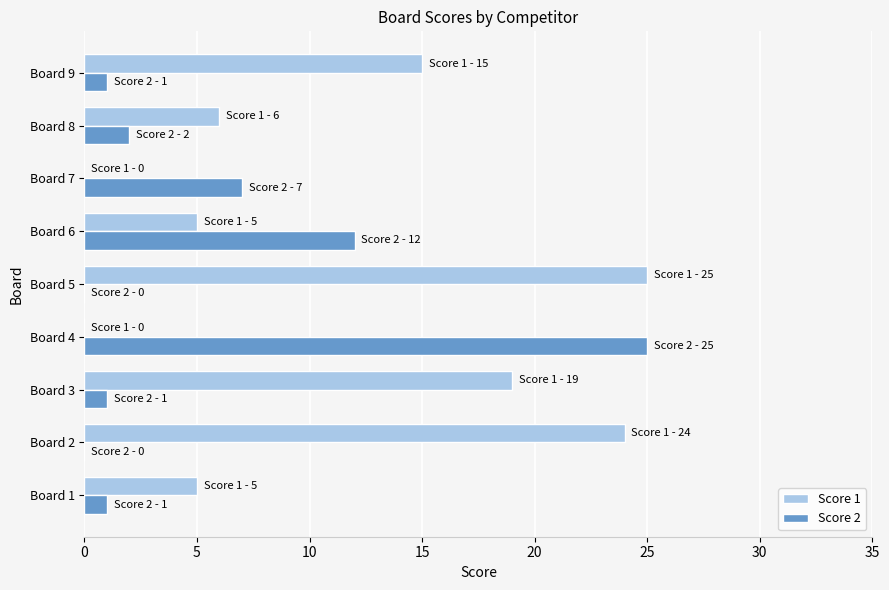

Count the number of categories in the chart.

9